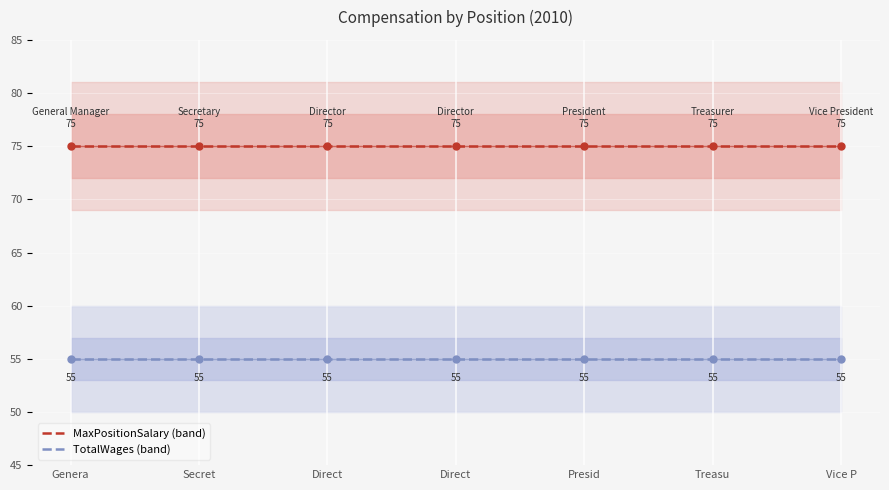

True or false: TotalWages (band) has a value of 79 at Vice P.

False